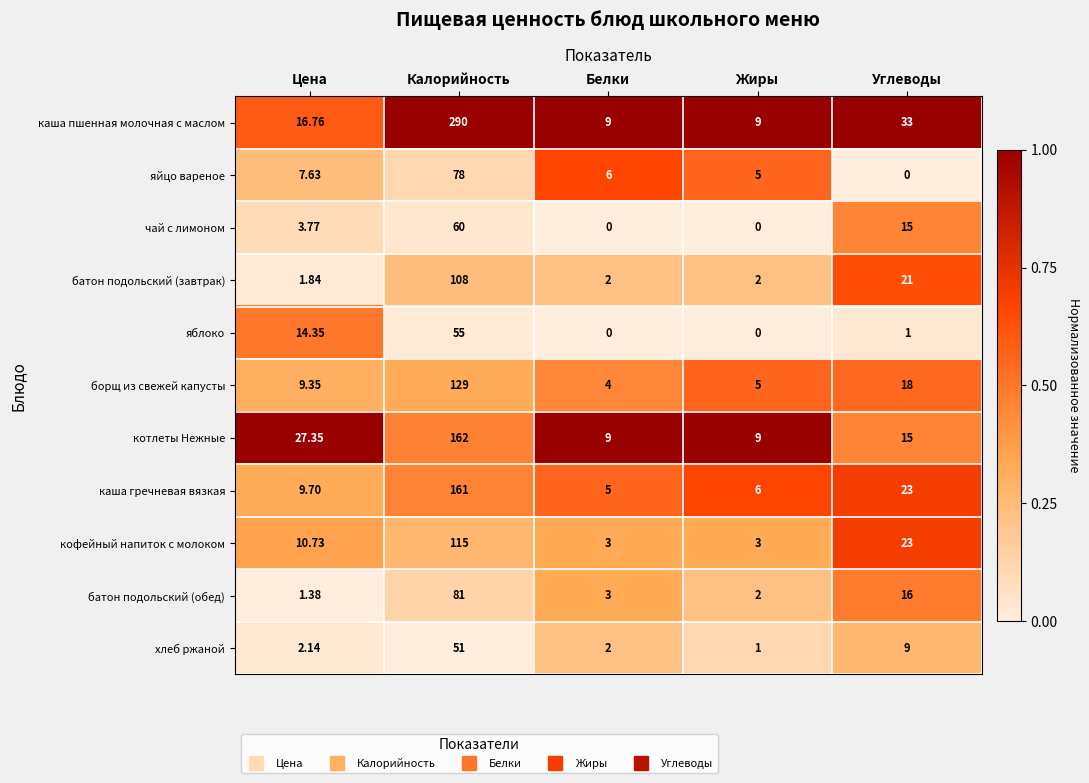

List the series in order of their peak value, lowest first.

хлеб ржаной, яблоко, чай с лимоном, яйцо вареное, батон подольский (обед), батон подольский (завтрак), кофейный напиток с молоком, борщ из свежей капусты, каша гречневая вязкая, котлеты Нежные, каша пшенная молочная с маслом